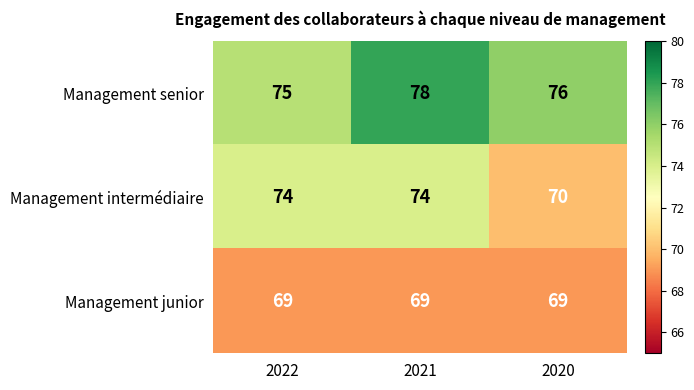

At which category is the sum across all series the highest?

2021